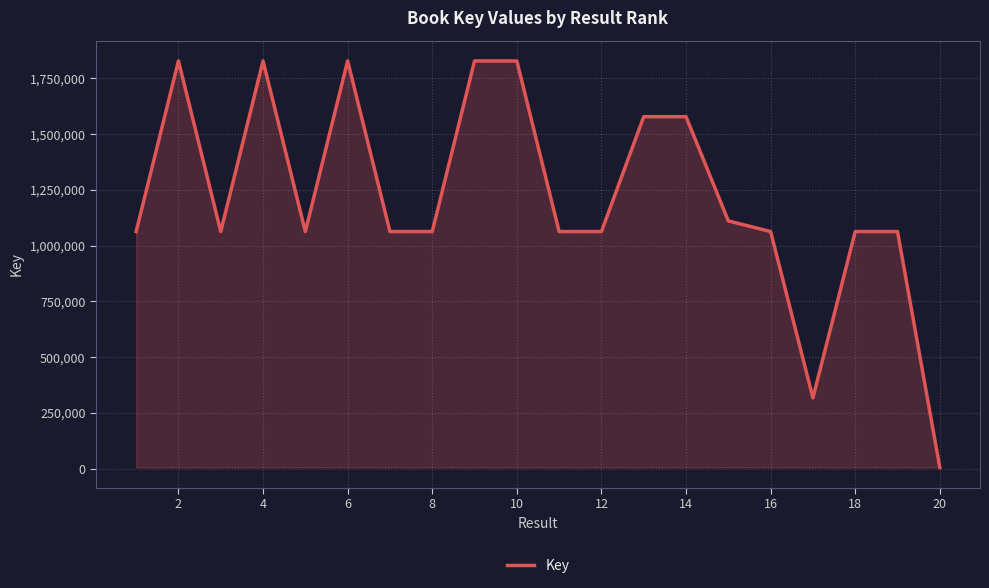

Does the chart display data point markers on the line(s)?

No